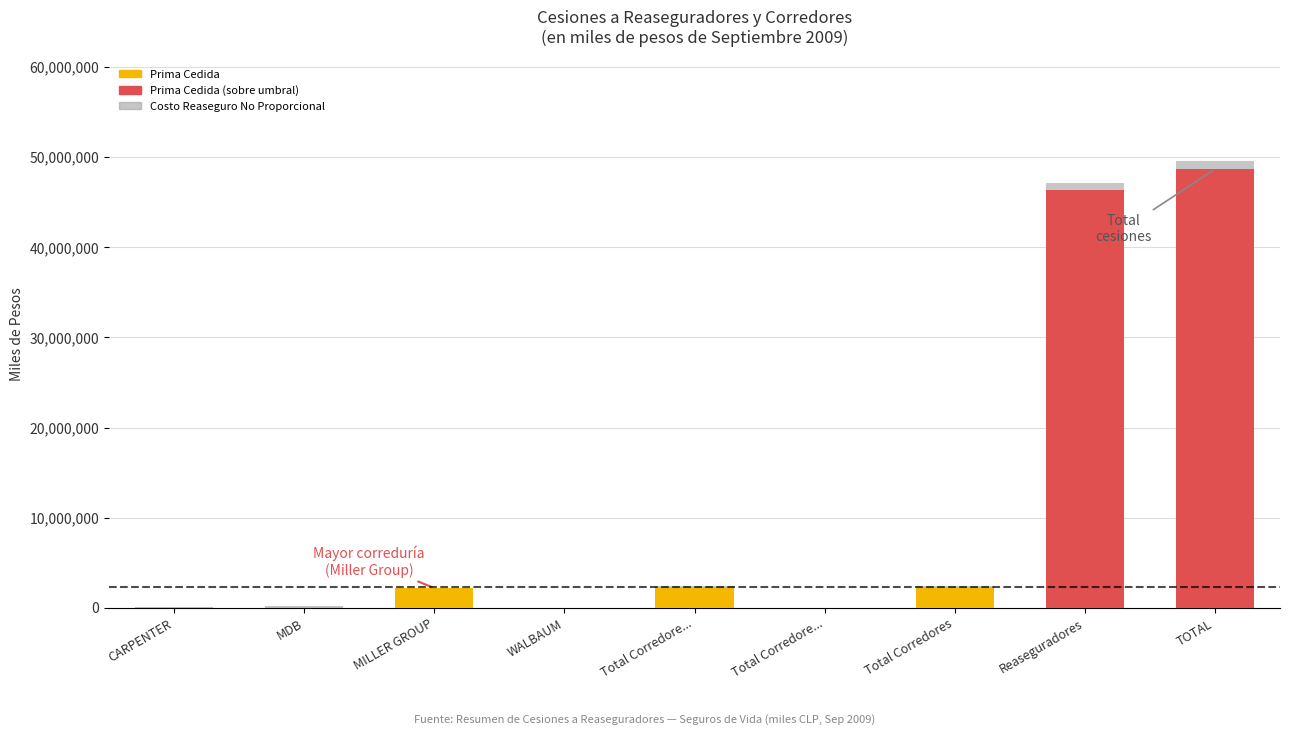

Are the bars grouped side by side (vs. stacked)?

No